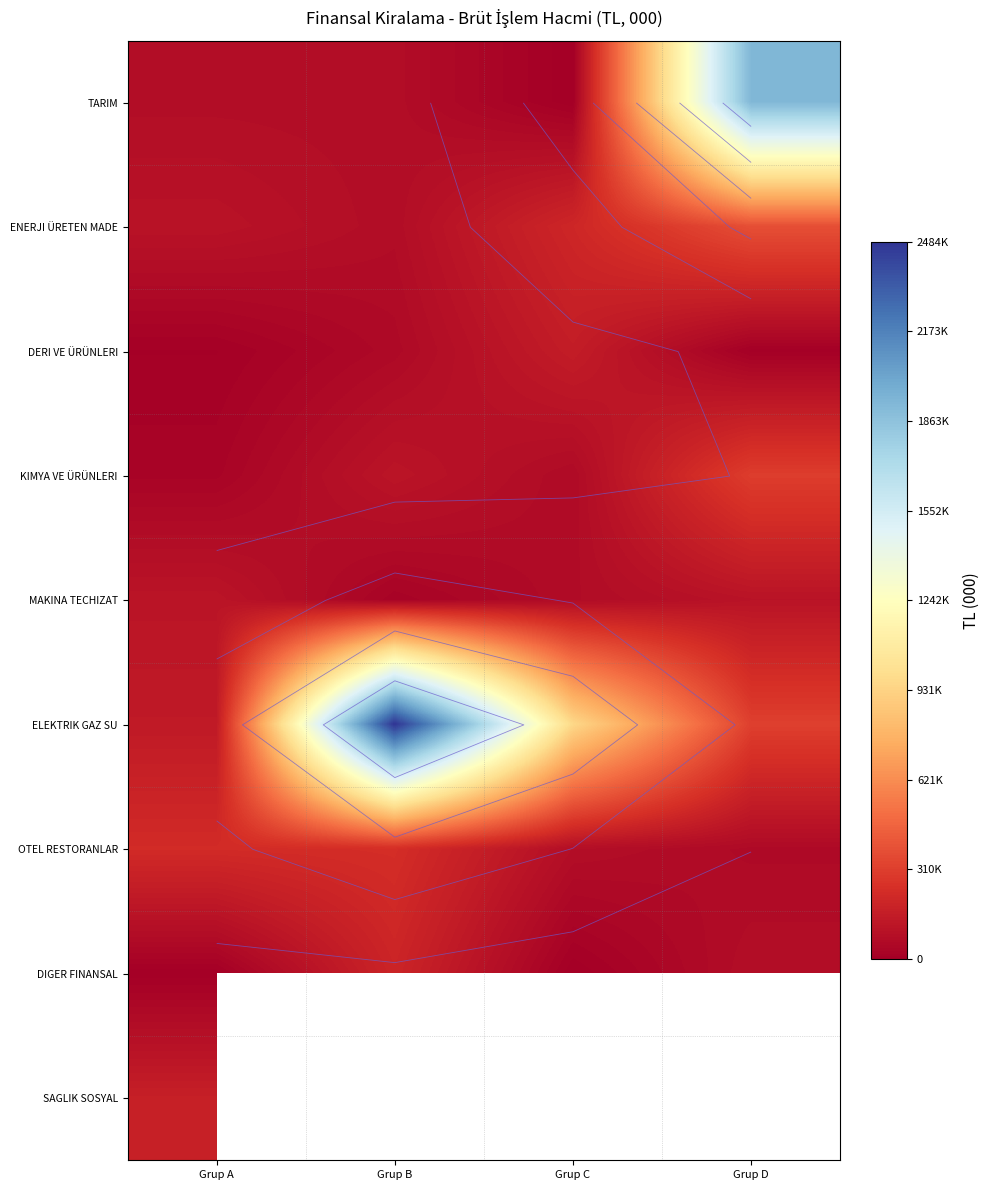

What is the difference between the maximum and minimum values in the MAKINA TECHIZAT series?

89154.6